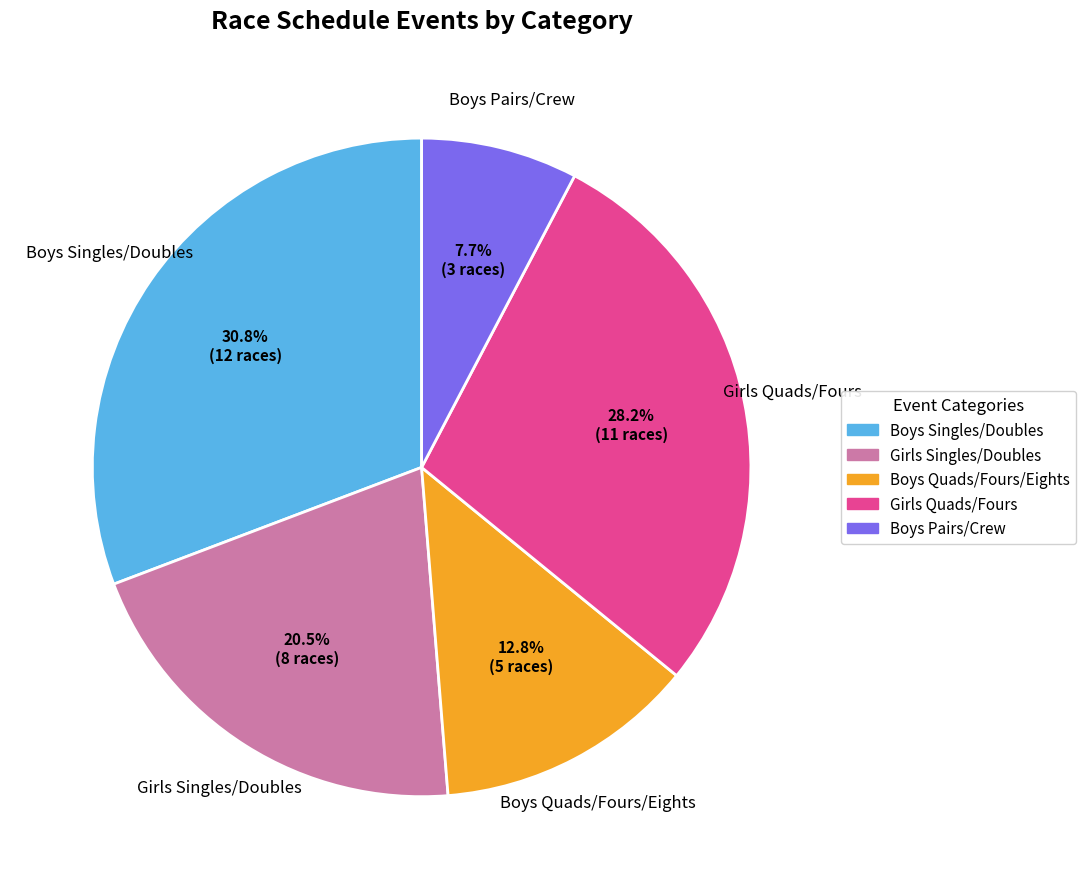

Rank the categories by value from lowest to highest.

Boys Pairs/Crew, Boys Quads/Fours/Eights, Girls Singles/Doubles, Girls Quads/Fours, Boys Singles/Doubles